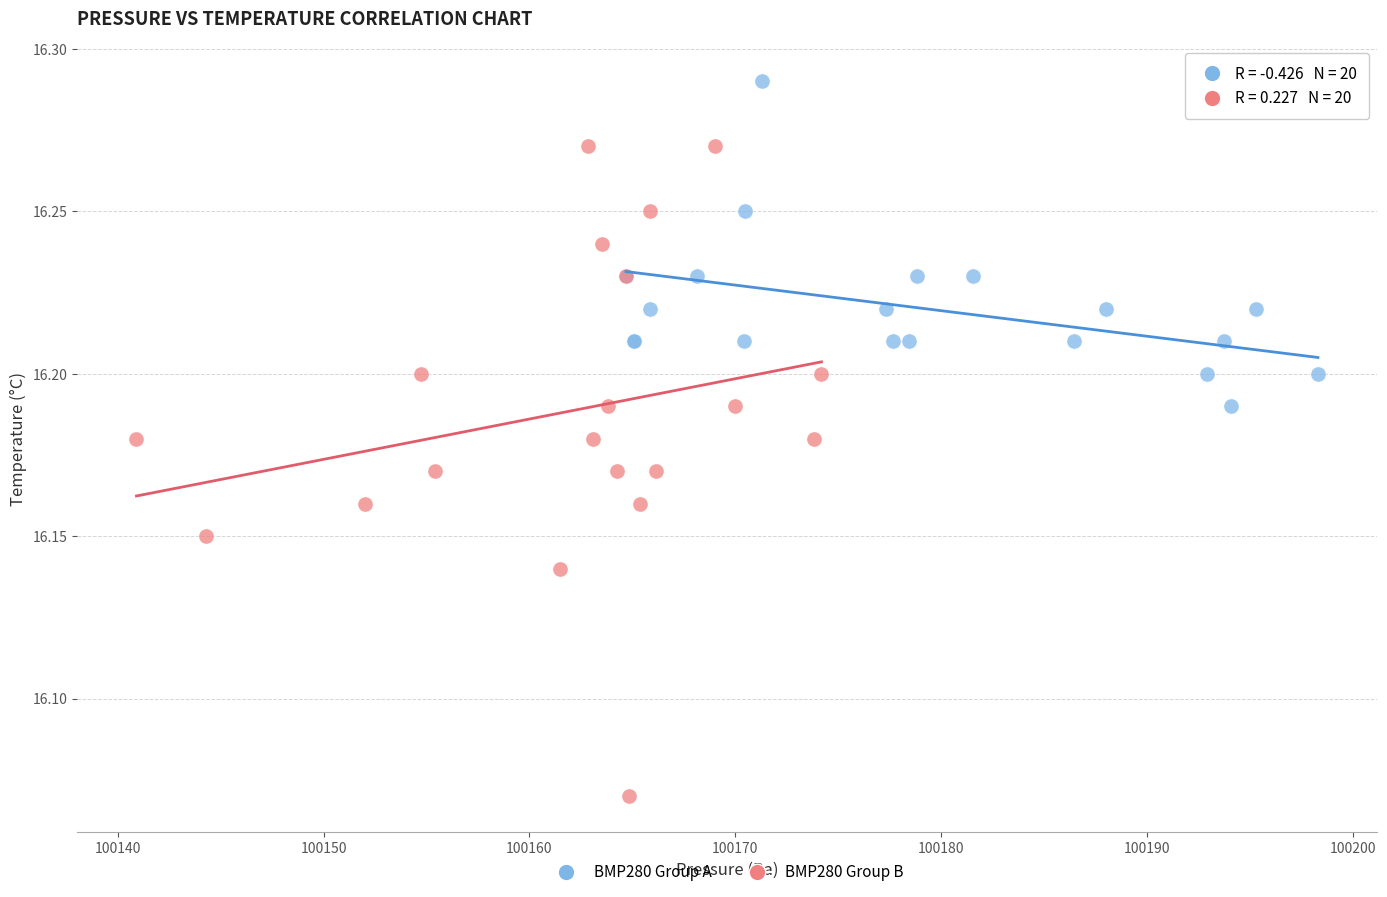

Which series has the largest Y range (max minus min)?

BMP280 Group B